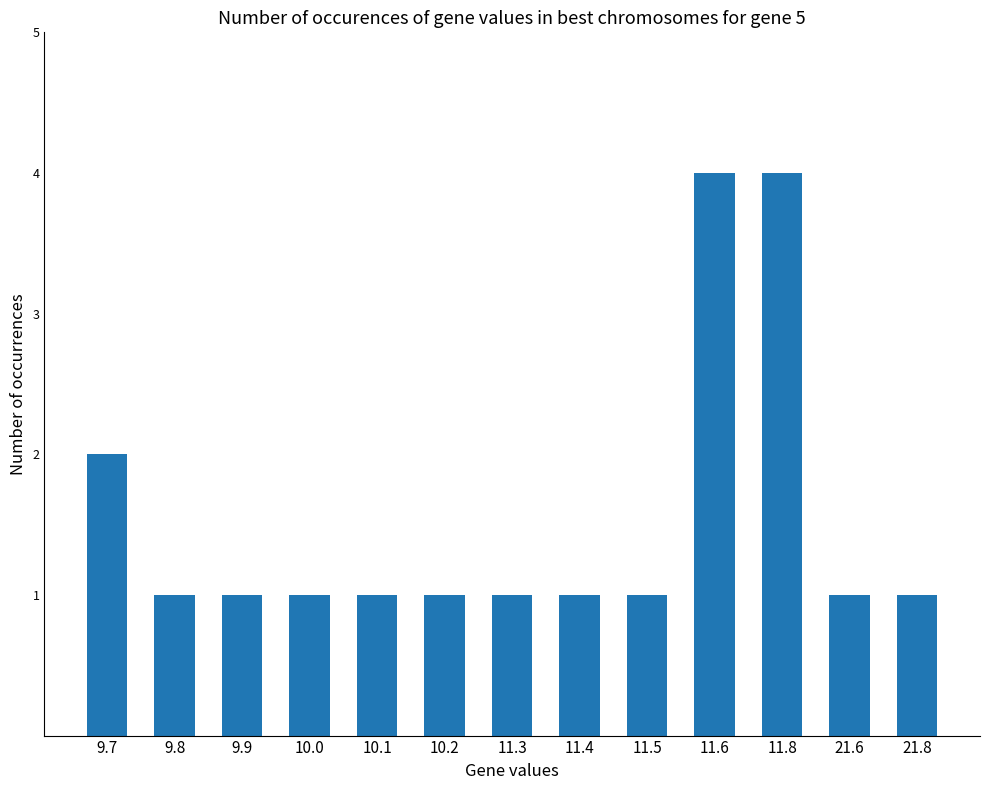

What is the ratio of the value at 11.6 to the value at 21.8?

4.0